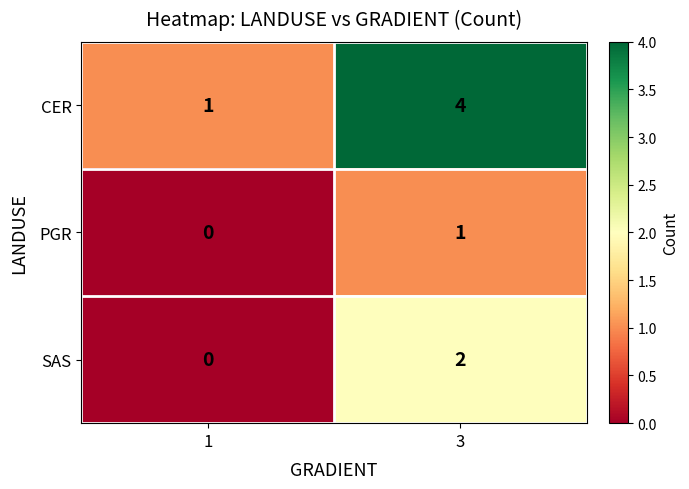

What is the greatest value displayed?

4